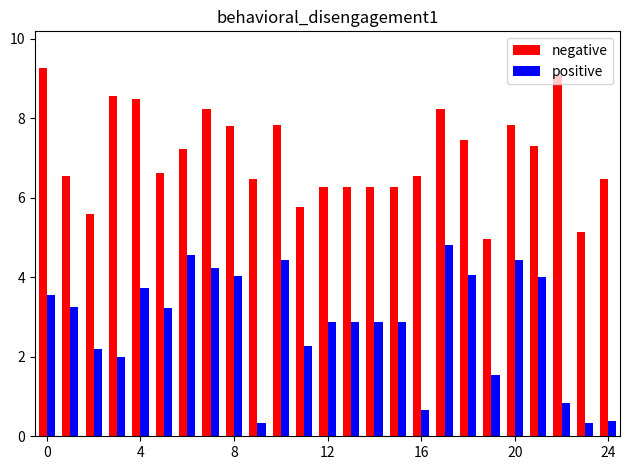

Which series has the largest range (max minus min)?

positive